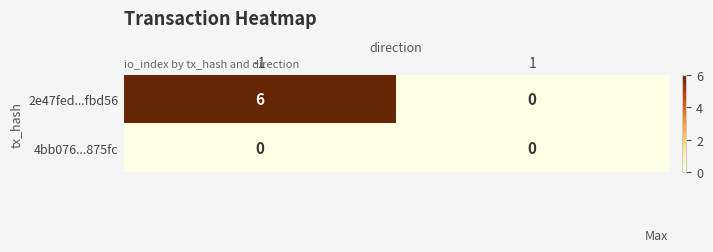

At which category is the sum across all series the highest?

-1